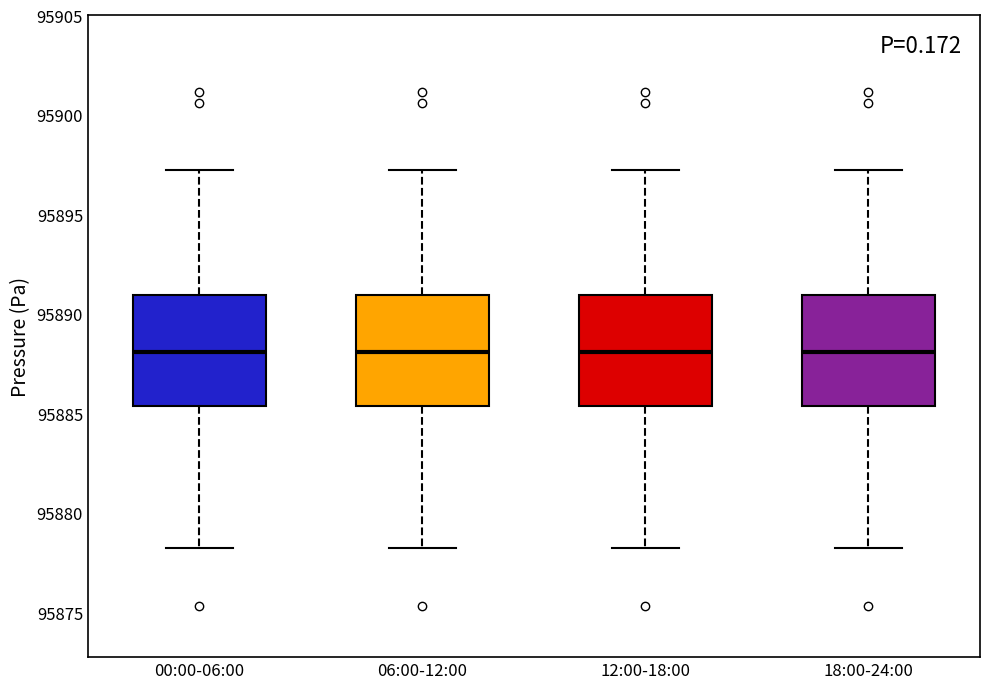

Reading left to right, transcribe this box plot: for each box, give where its median line is, the range the box spans, and where its two whiskers end, as read against the y-axis. The values are not printed on the chart, so give them approximately, as read against the axis.

00:00-06:00: median 95888.0, box 95885.5 to 95891.0, whiskers 95878.5 to 95897.5
06:00-12:00: median 95888.0, box 95885.5 to 95891.0, whiskers 95878.5 to 95897.5
12:00-18:00: median 95888.0, box 95885.5 to 95891.0, whiskers 95878.5 to 95897.5
18:00-24:00: median 95888.0, box 95885.5 to 95891.0, whiskers 95878.5 to 95897.5